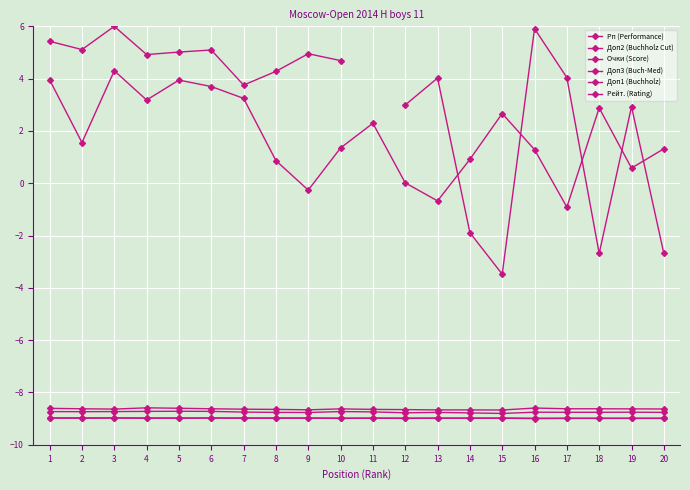

Which series has the largest range (max minus min)?

Рейт. (Rating)